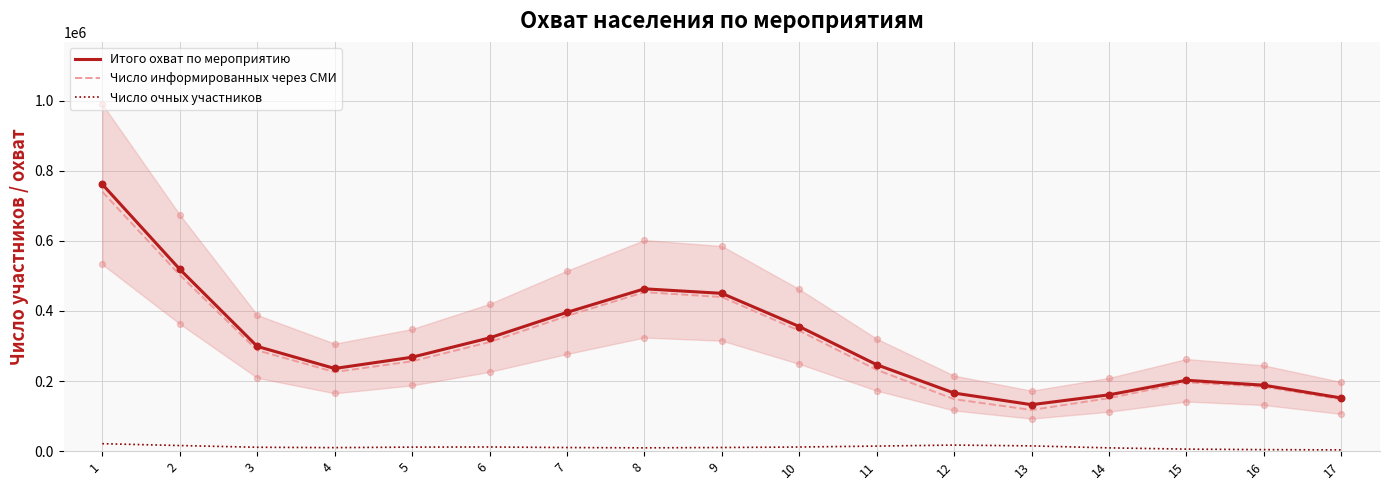

At which category is the sum across all series the highest?

1